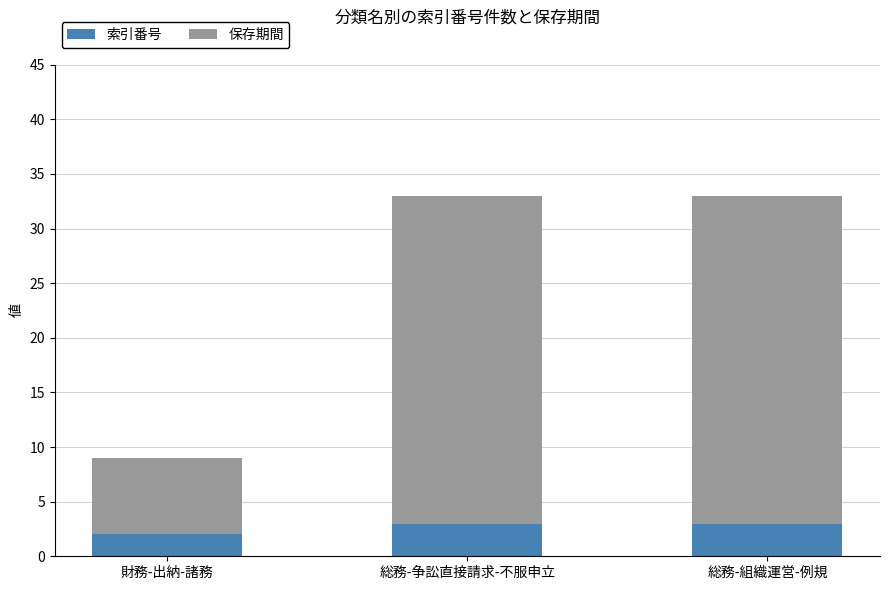

How many data points does each series have?

3